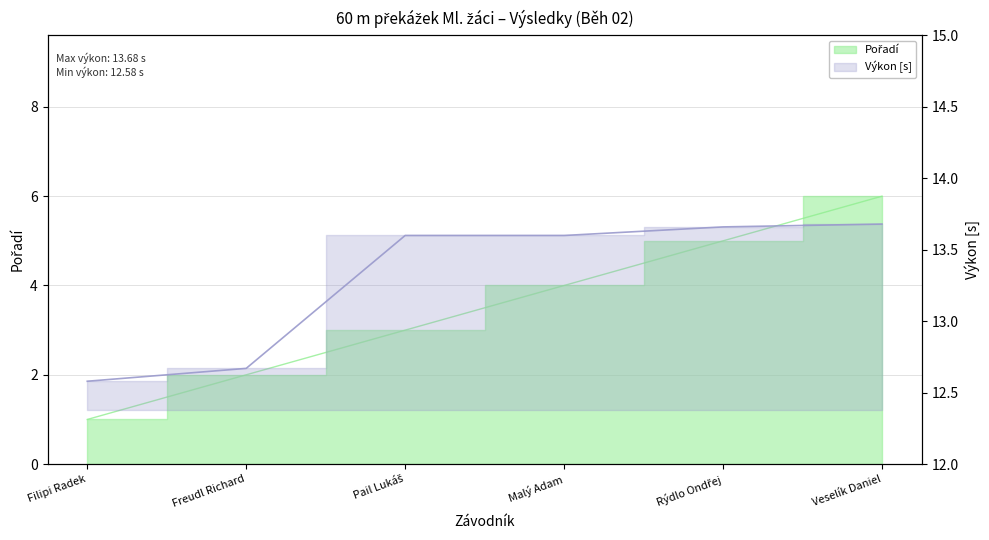

What is the label of the 6th point from the left?

Veselík Daniel